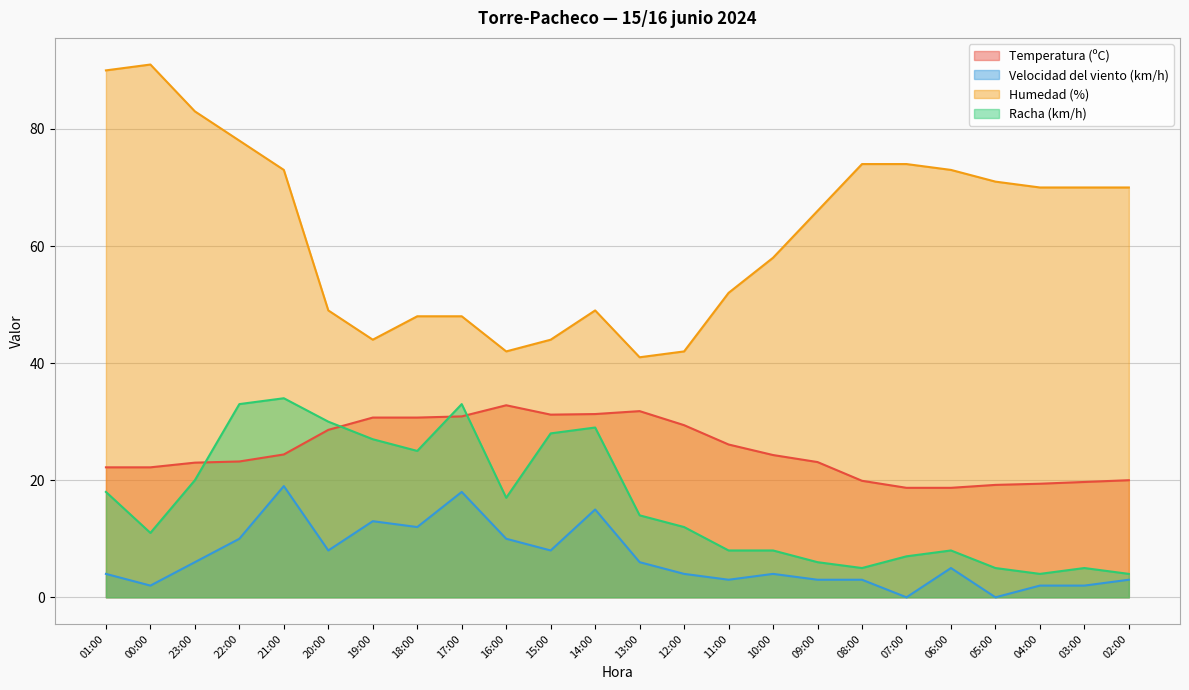

The value of Velocidad del viento (km/h) at 03:00 is 2.8. True or false?

False